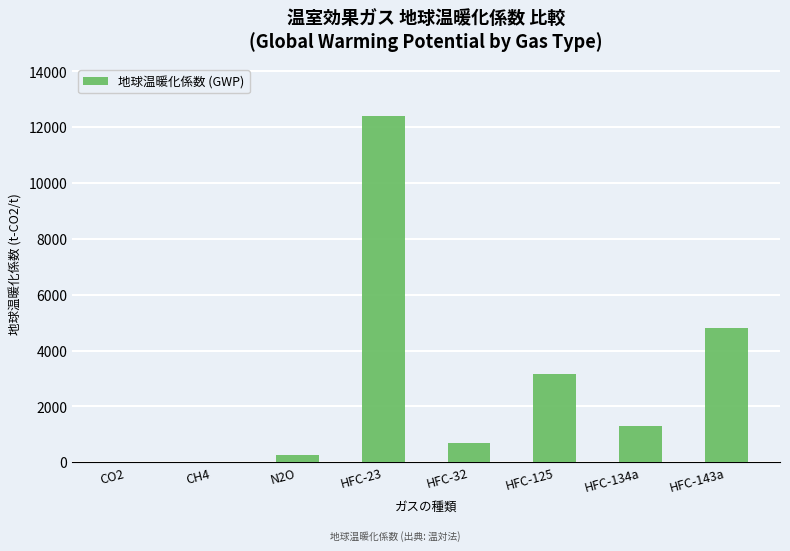

Where is the data nearest to the value 6200?

HFC-143a